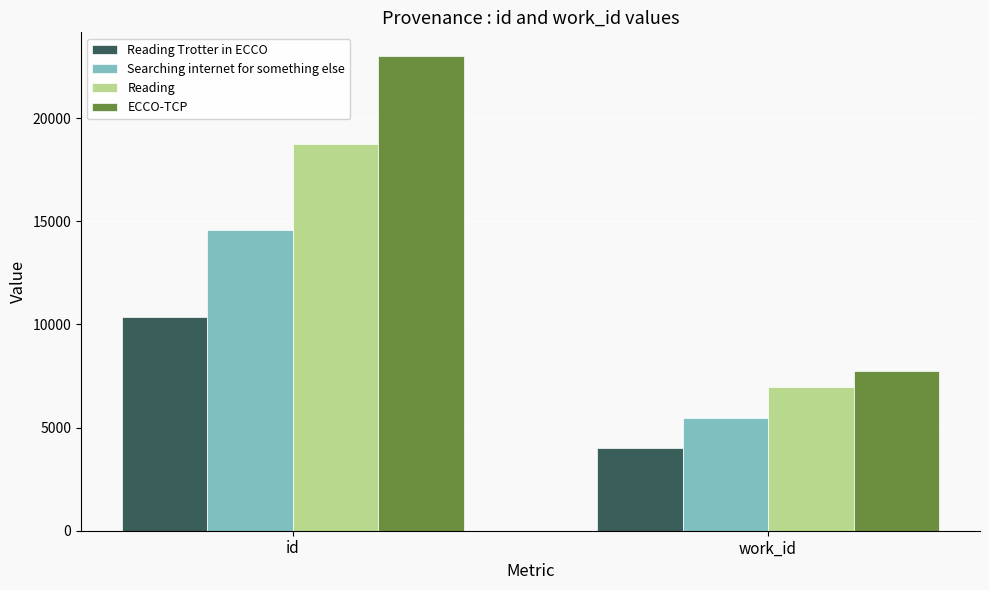

What is the difference between the maximum and minimum values in the Reading series?

11794